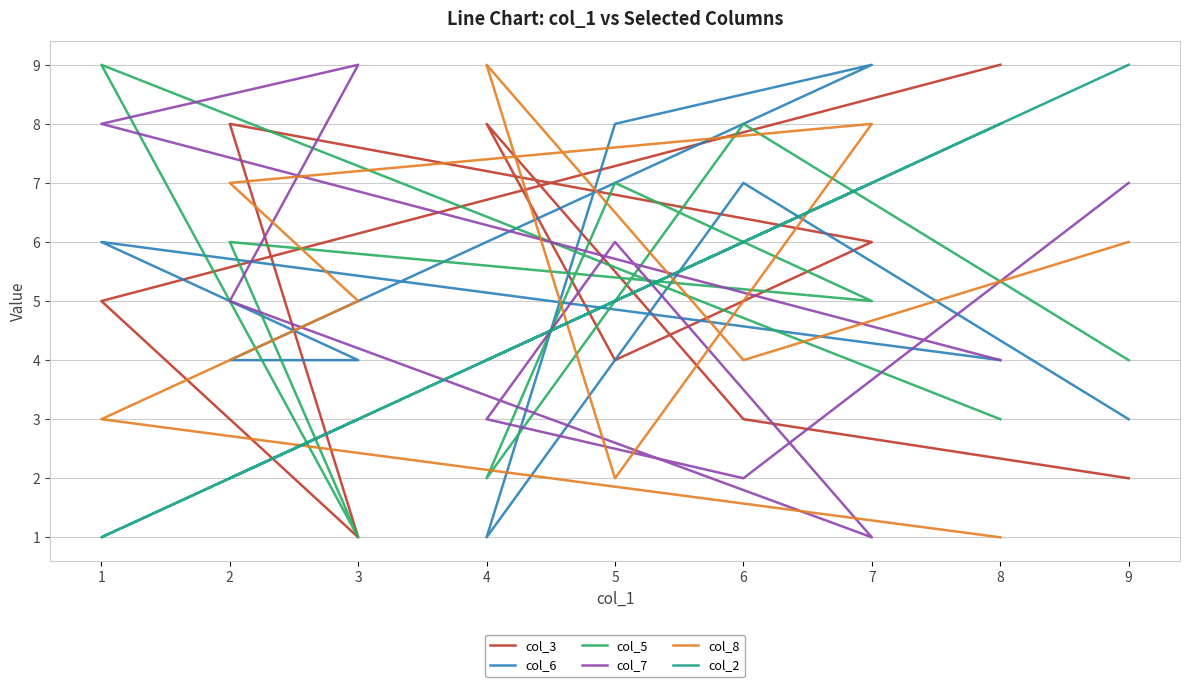

True or false: col_7 and col_6 intersect in this chart.

True